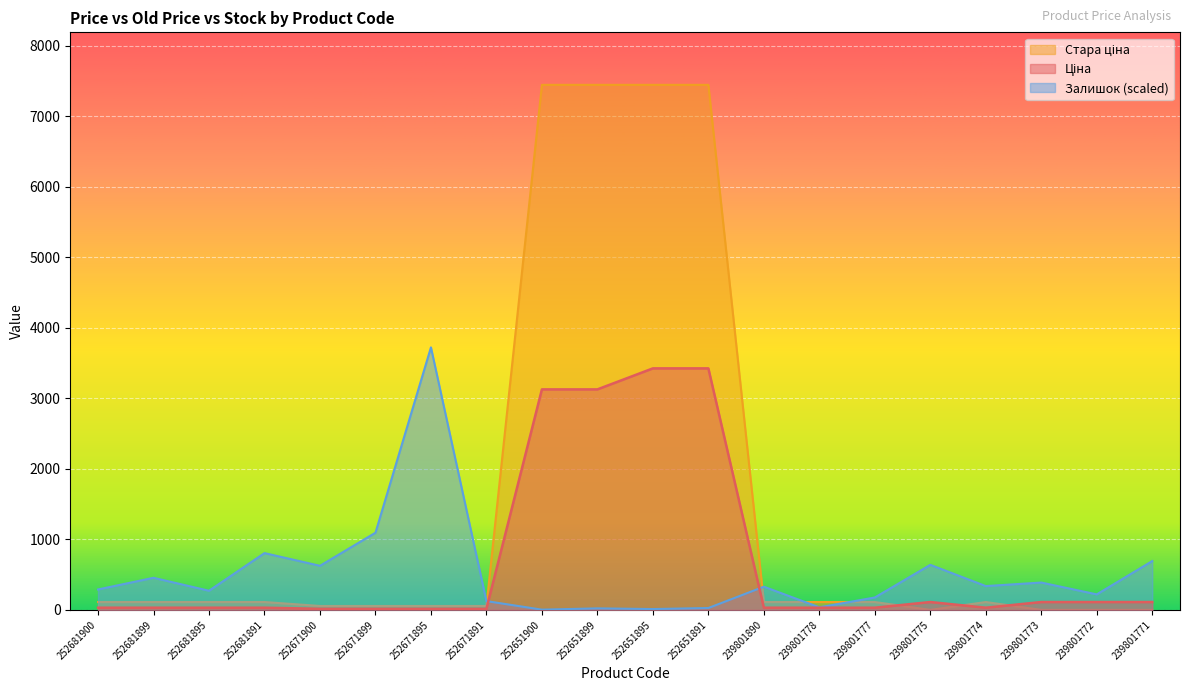

Reading right to left, list all the values displayed in this chart.

Ціна: 111.8	111.8	111.8	31.3	111.8	31.3	31.3	31.3	3424.5	3424.5	3126.7	3126.7	15.7	15.7	15.7	15.7	31.3	31.3	31.3	31.3
Стара ціна: 0.0	0.0	0.0	111.8	0.0	111.8	111.8	111.8	7444.6	7444.6	7444.6	7444.6	55.9	55.9	55.9	55.9	111.8	111.8	111.8	111.8
Залишок: 692.8	220.3	388.0	337.8	638.9	176.3	36.7	329.3	26.9	12.2	22.0	3.7	124.9	3722.3	1094.3	625.5	805.4	271.7	455.3	290.1